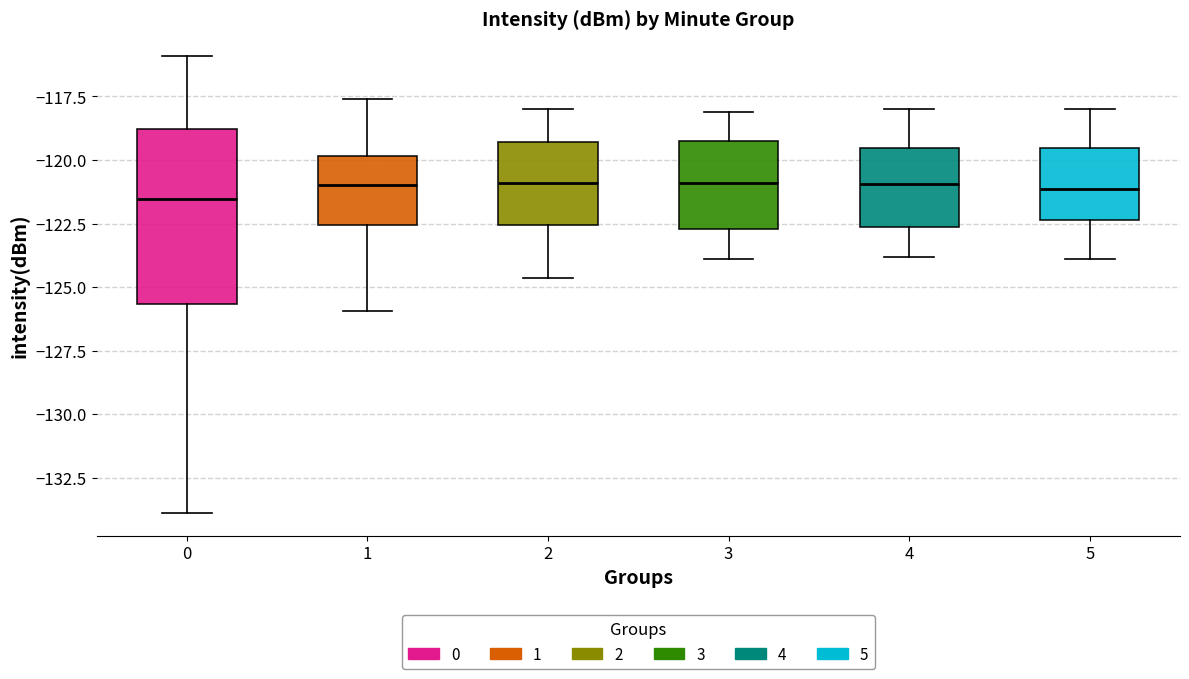

Reading left to right, read every box against the y-axis: the position of its median line, the range the box covers, and the ends of its whiskers. The values are not printed on the chart, so give them approximately, as read against the axis.

0: median -121.5, box -125.5 to -119.0, whiskers -134.0 to -116.0
1: median -121.0, box -122.5 to -120.0, whiskers -126.0 to -117.5
2: median -121.0, box -122.5 to -119.5, whiskers -124.5 to -118.0
3: median -121.0, box -122.5 to -119.5, whiskers -124.0 to -118.0
4: median -121.0, box -122.5 to -119.5, whiskers -124.0 to -118.0
5: median -121.0, box -122.5 to -119.5, whiskers -124.0 to -118.0